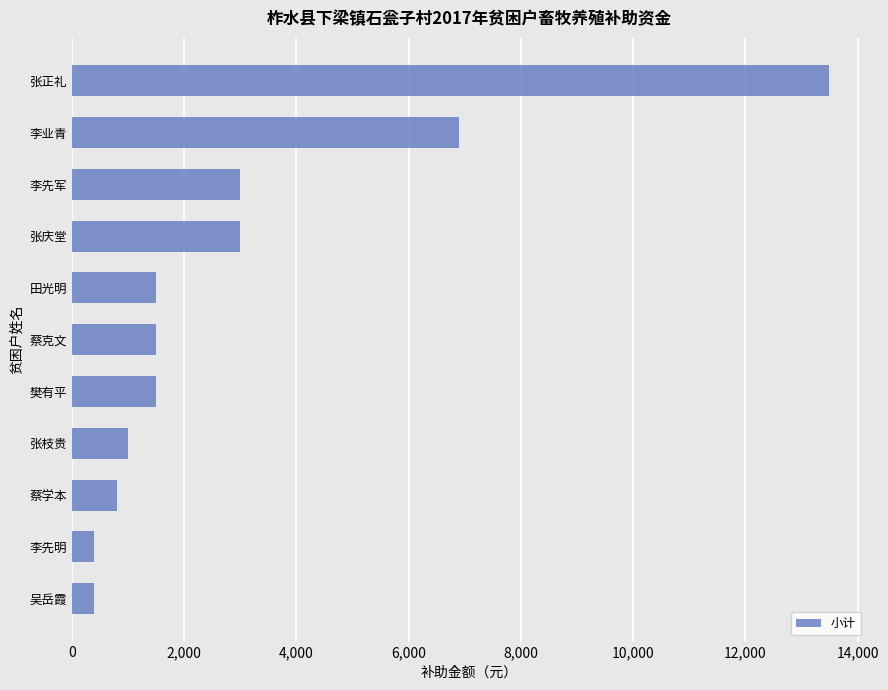

The chart shows a value of 9700 at 李业青. True or false?

False